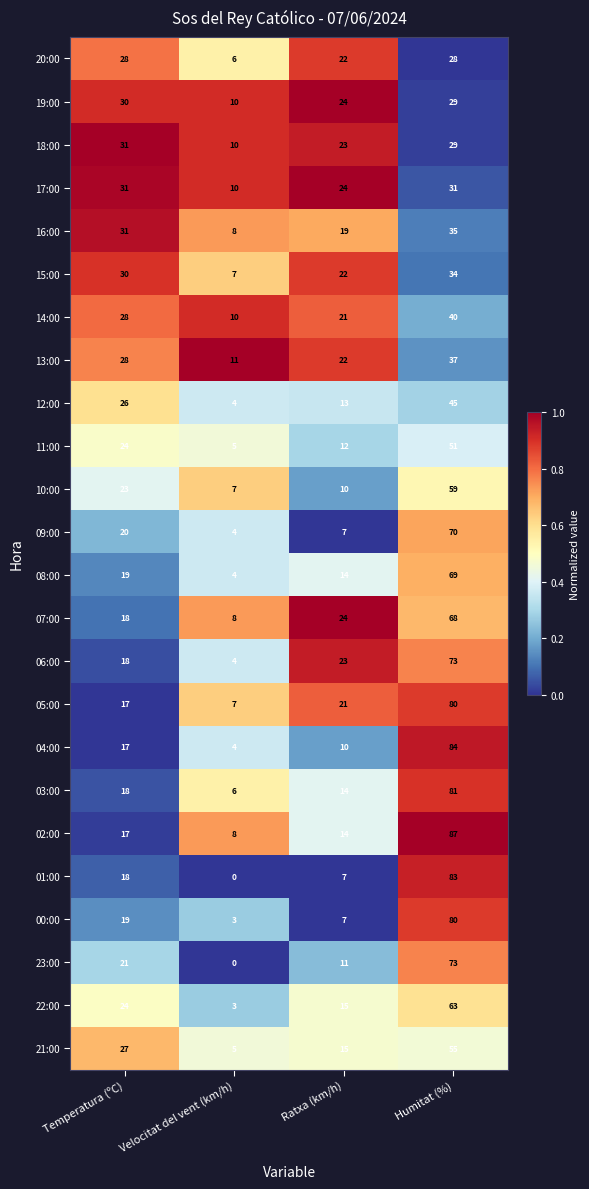

At which category is the sum across all series the highest?

Humitat (%)